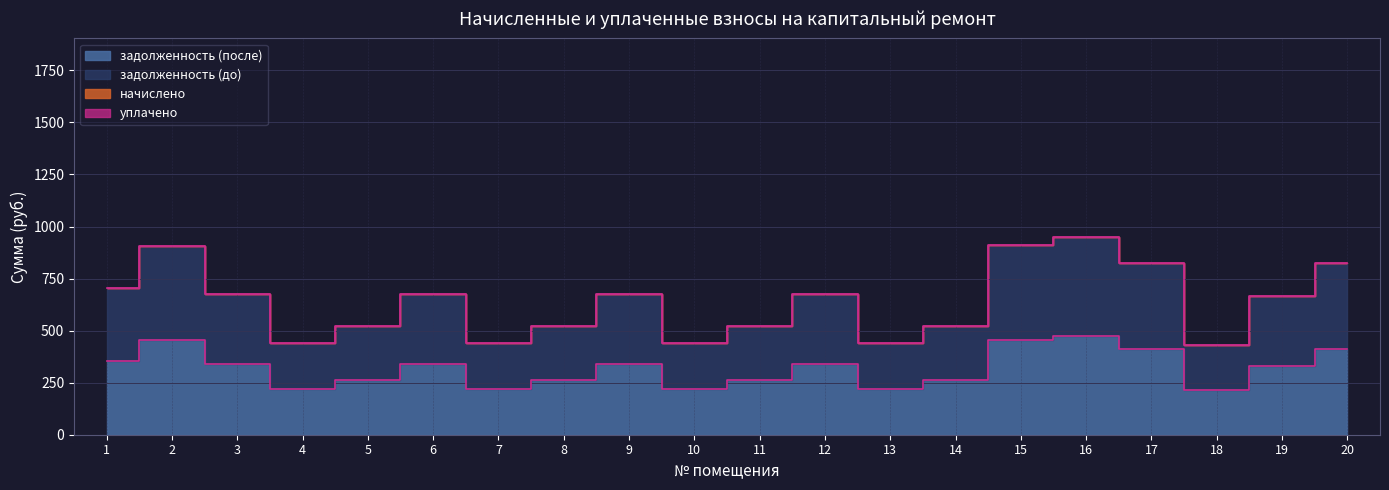

What is the value of the задолженность (до) point at the 15th from the left?

456.7